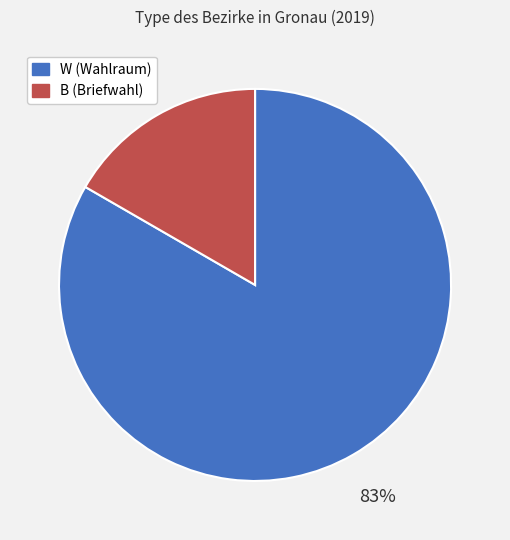

Is the sum of B and W greater than half?

Yes